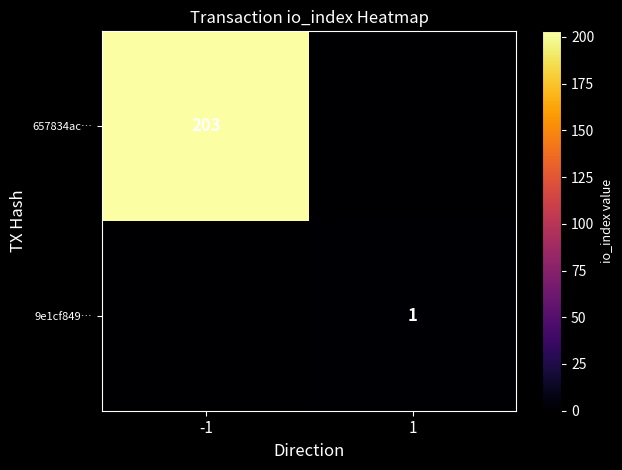

True or false: 9e1cf849… has a value of 1 at 1.

True